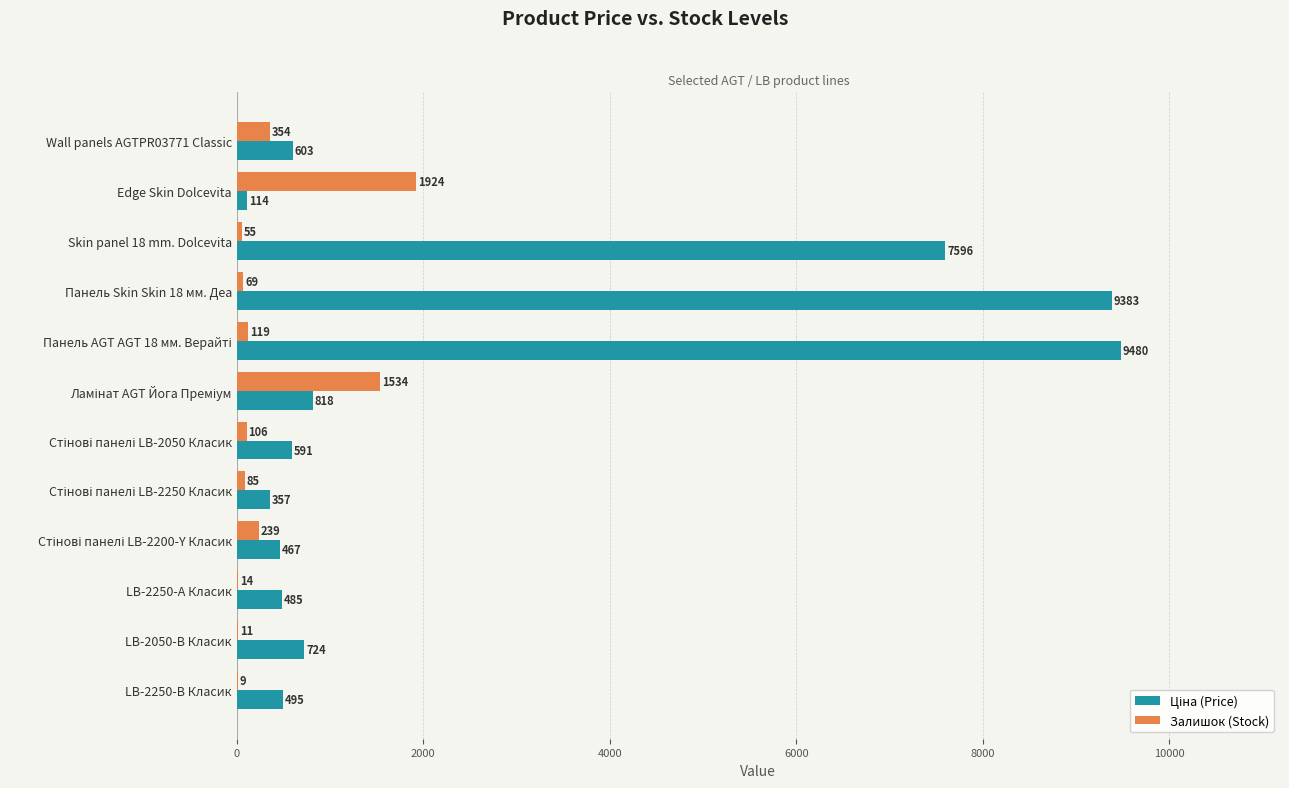

What is the sum of all Залишок (Stock) values?

4519.0